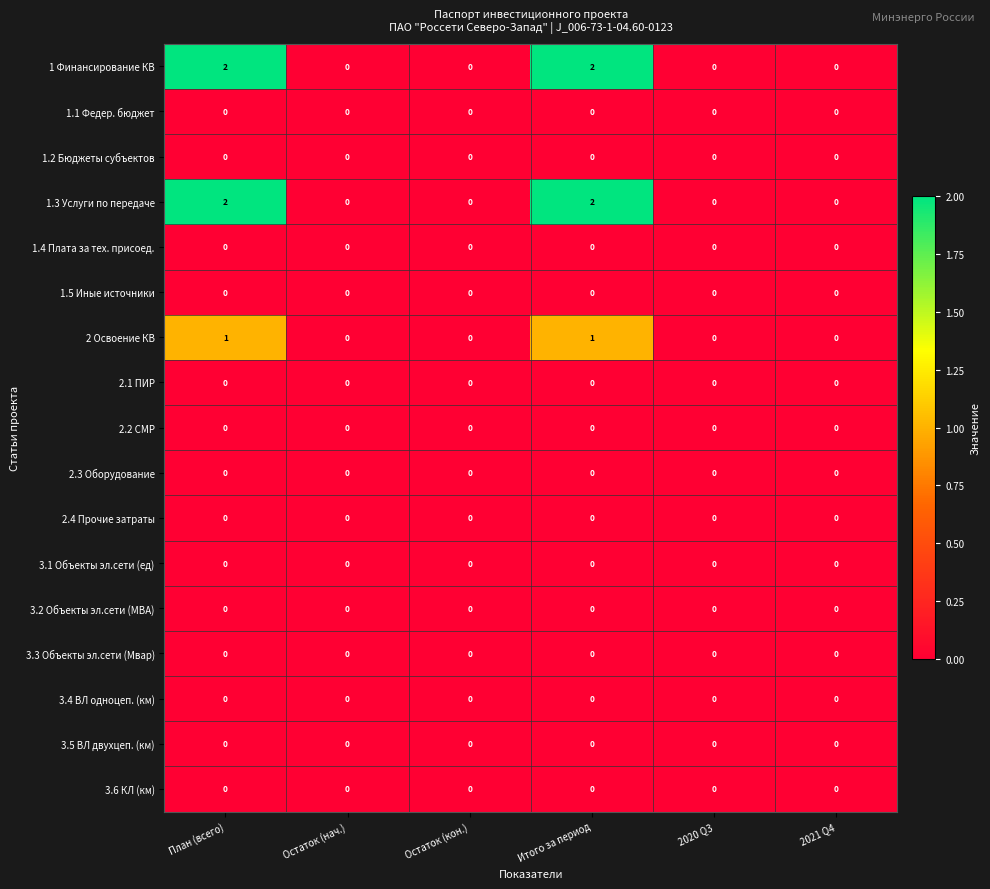

The 1.3 Услуги по передаче series shows 2 at Итого за период. True or false?

True